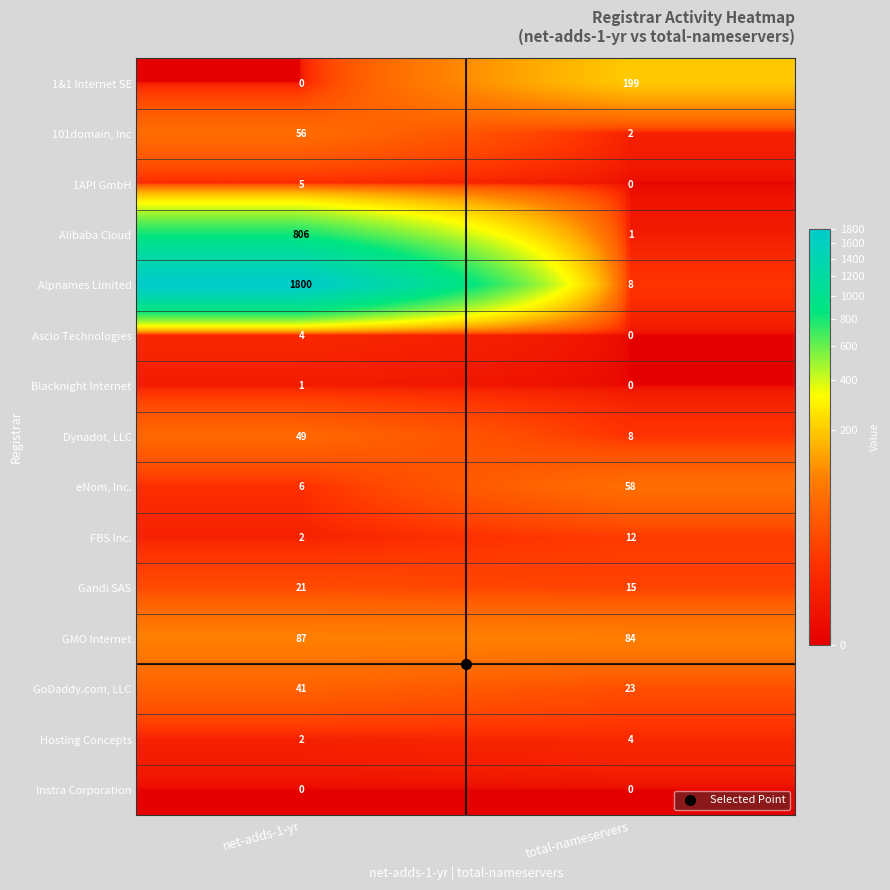

At which category is the sum across all series the highest?

net-adds-1-yr